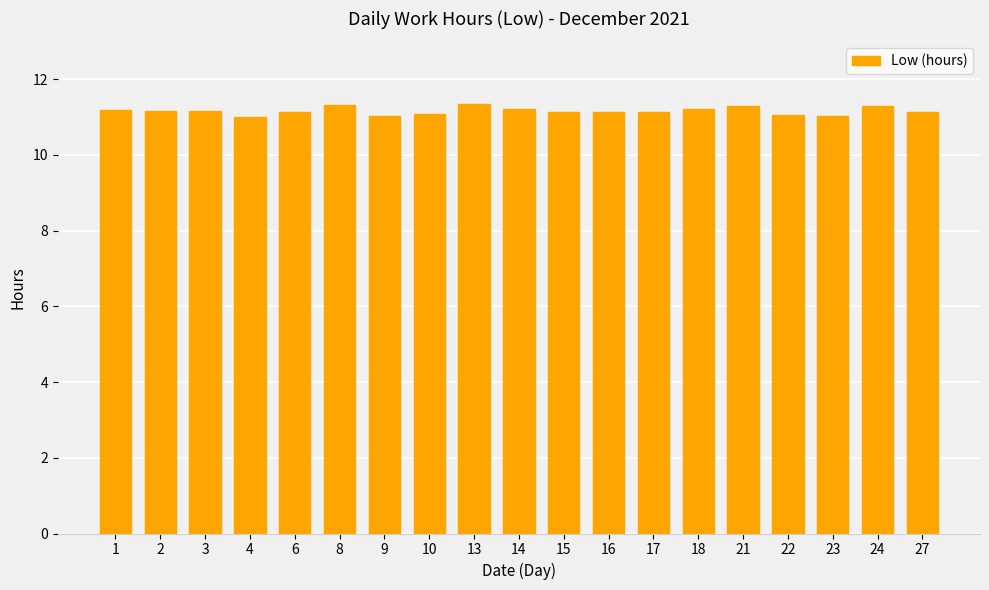

What is the value of the 4th bar from the left?

11.0